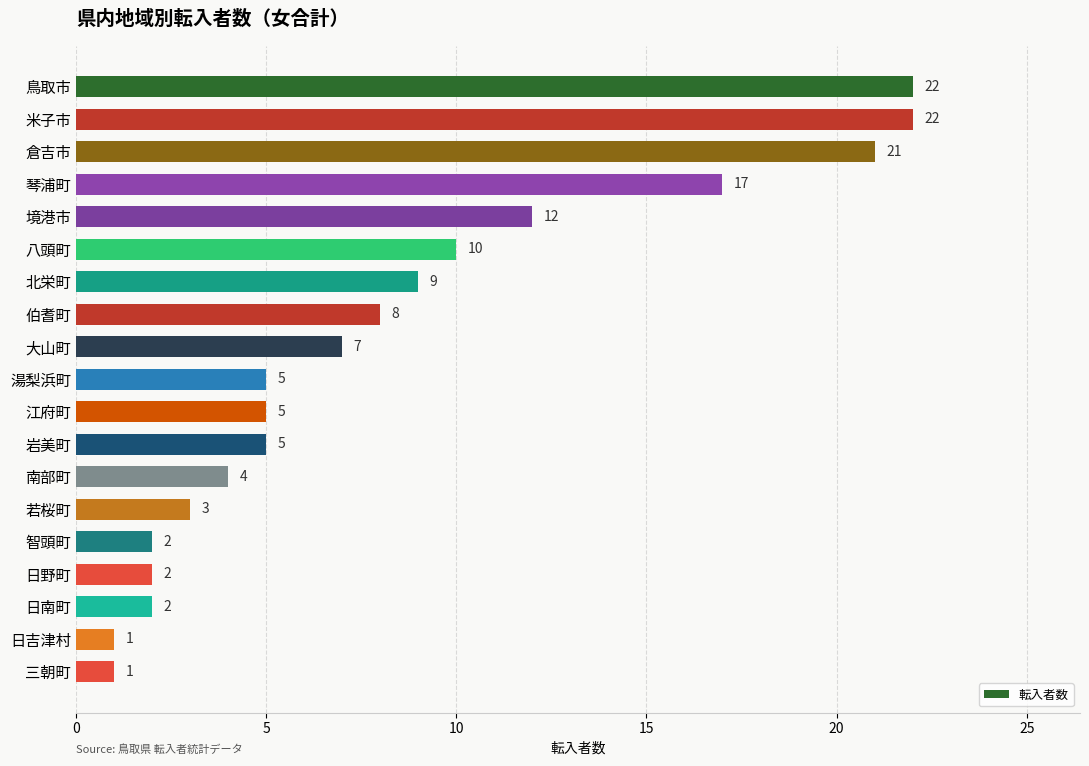

Between 日南町 and 伯耆町, which is larger?

伯耆町